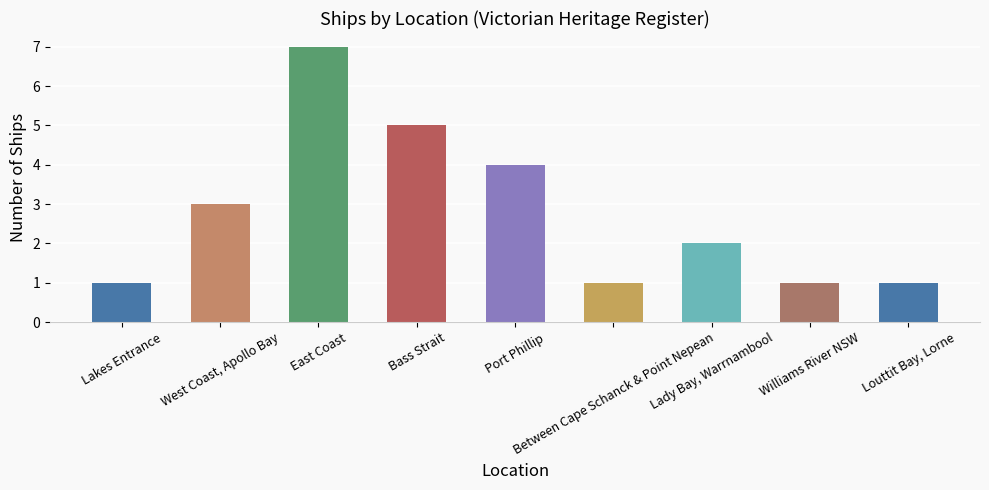

Reading left to right, list all the values displayed in this chart.

Lakes Entrance=1	West Coast, Apollo Bay=3	East Coast=7	Bass Strait=5	Port Phillip=4	Between Cape Schanck & Point Nepean=1	Lady Bay, Warrnambool=2	Williams River NSW=1	Louttit Bay, Lorne=1